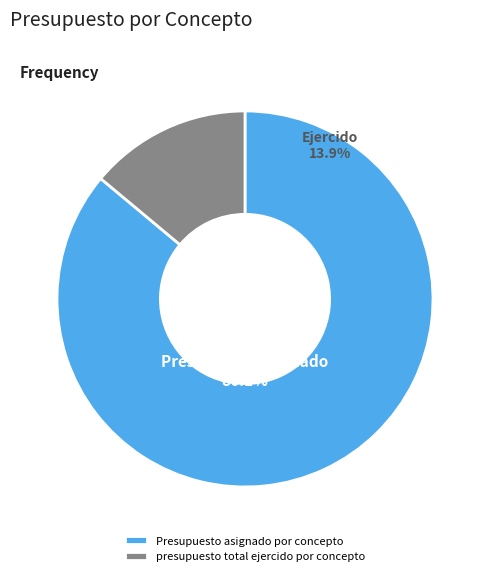

What percentage is NOT represented by presupuesto total ejercido por concepto?

86.1%